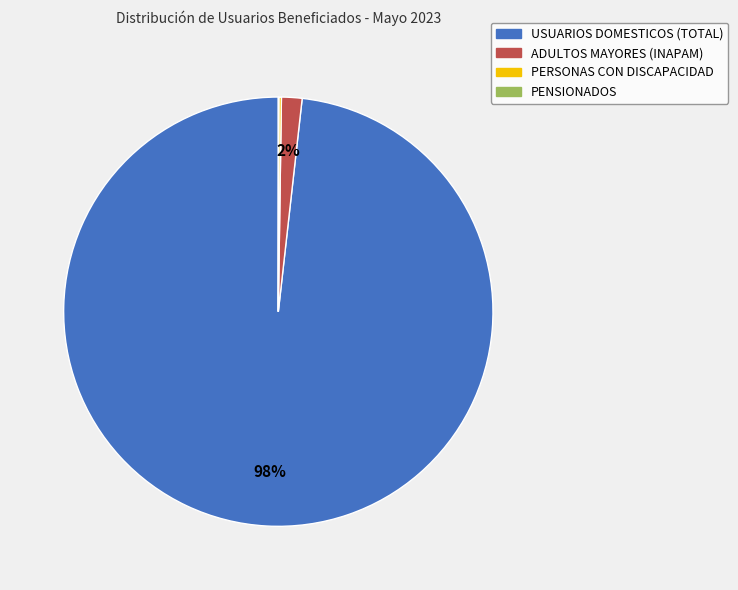

Which slice is the largest?

USUARIOS DOMESTICOS (TOTAL)